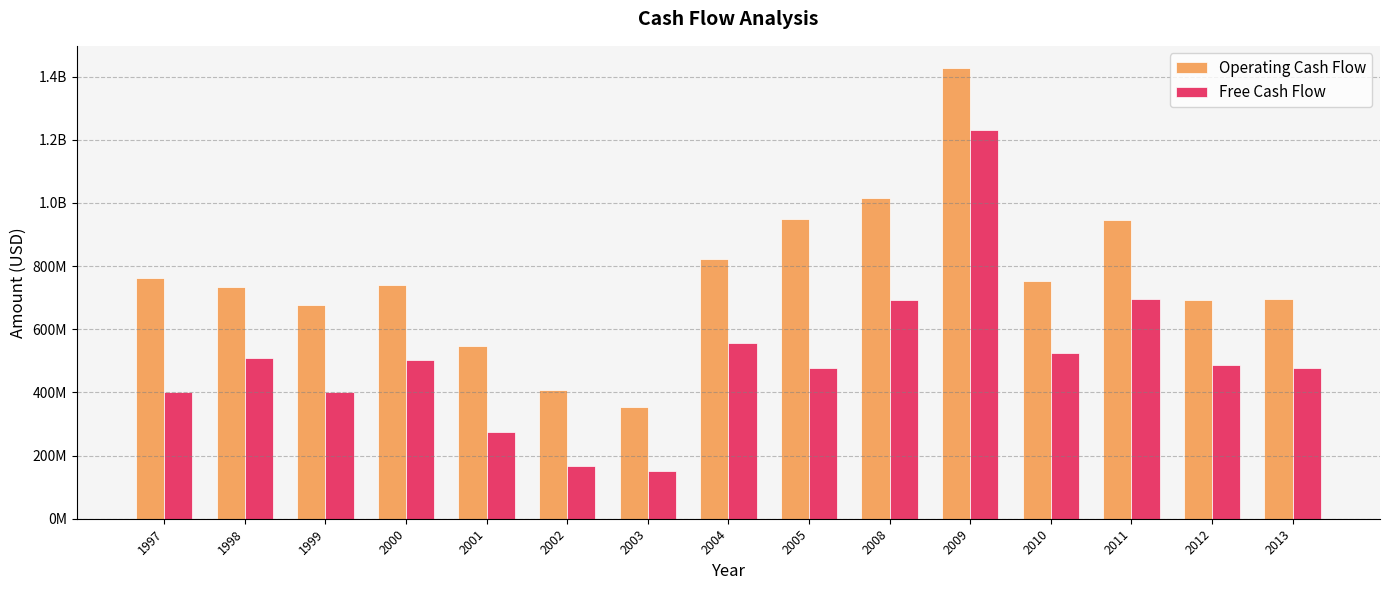

Reading right to left, what are all the values shown in this chart?

Operating Cash Flow: 694800000	691900000	946300000	752500000	1425800000	1015900000	947500000	822200000	354185000	408919000	548394000	740585000	675800000	732800000	760900000
Free Cash Flow: 478200000	486000000	695400000	523100000	1230800000	693000000	476500000	557000000	151269000	167322000	275054000	503478000	400000000	507600000	400700000